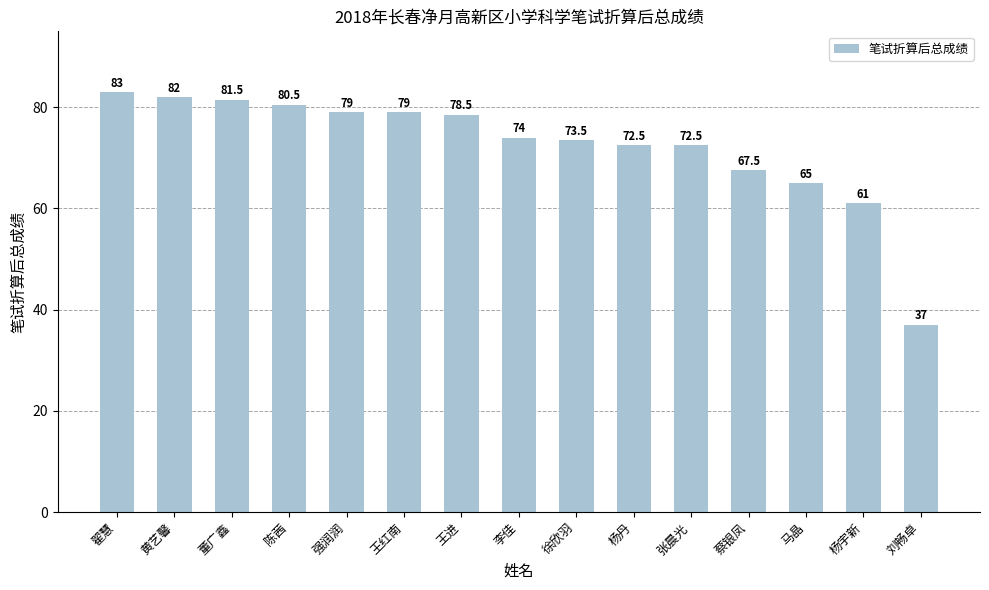

What is the difference between the values at 强润润 and 李佳?

5.0